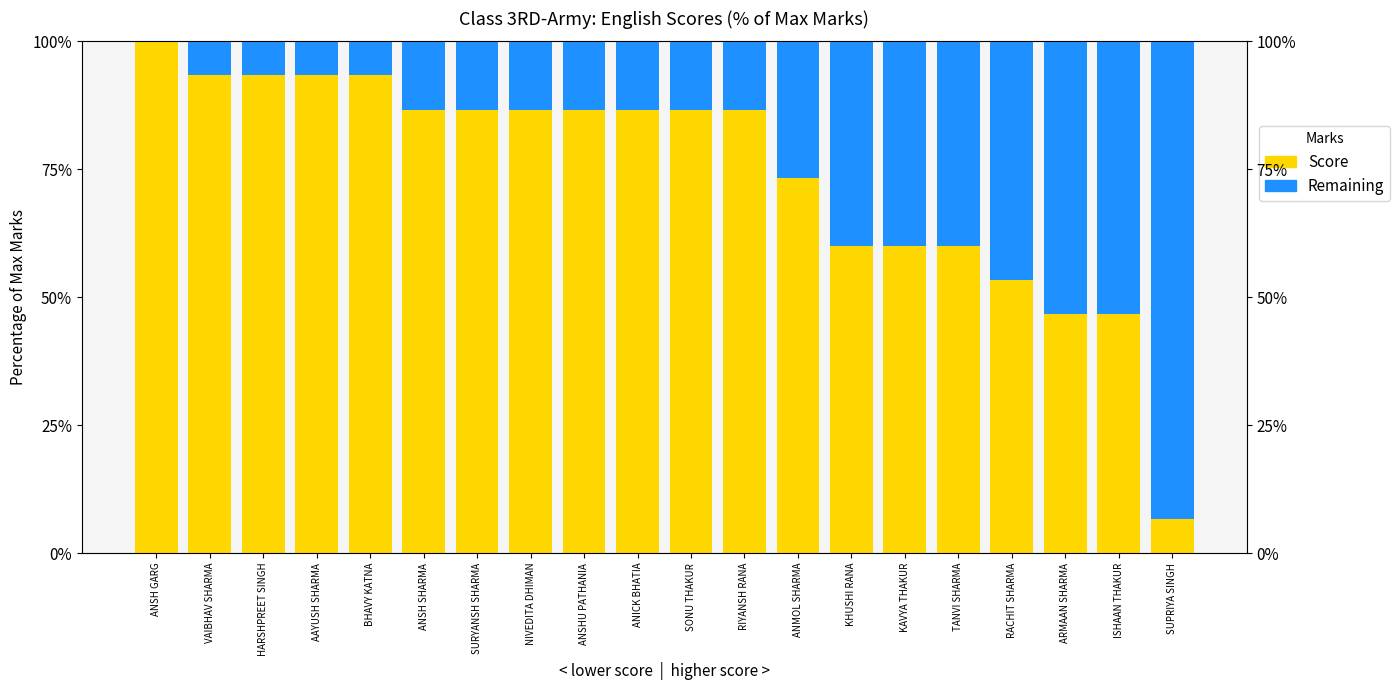

How many categories are shown in the chart?

20